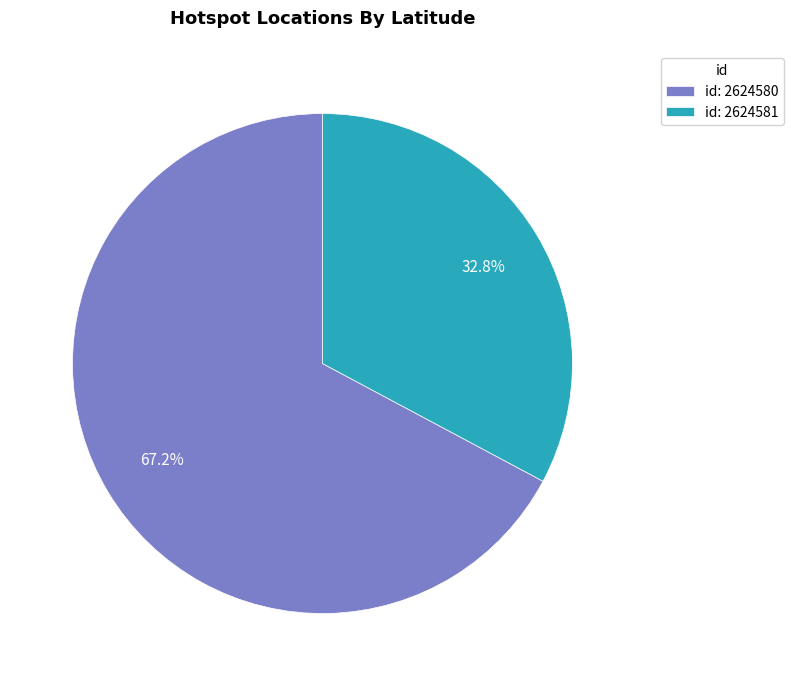

Is id: 2624581 the majority of the pie?

No